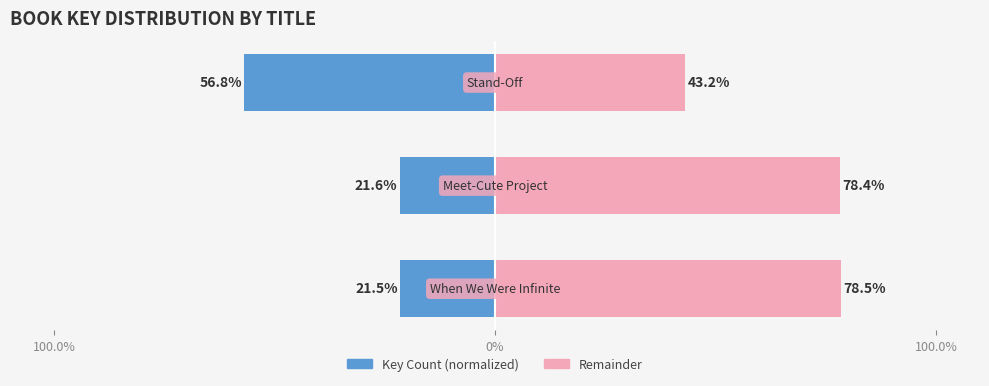

Which series changed the most between 100.0% and 100.0%?

Key Count (normalized)